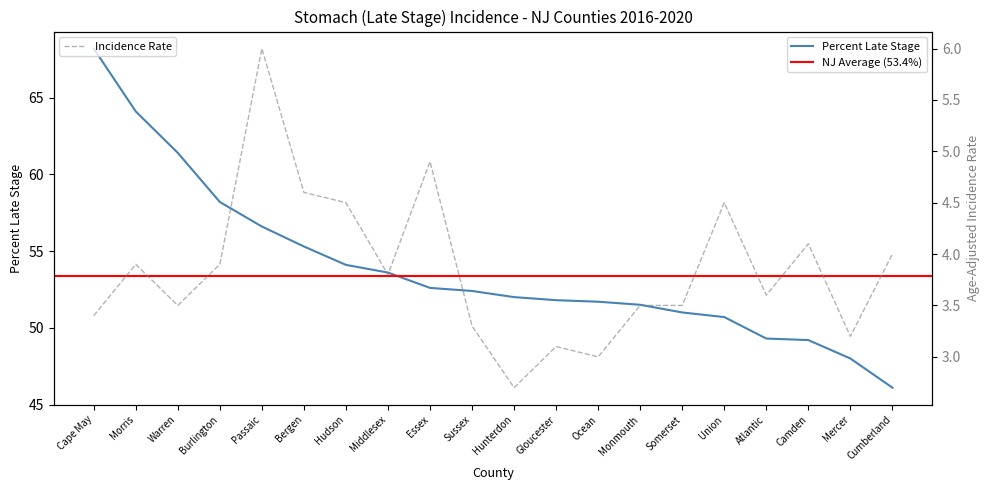

Is it true that Age-Adjusted Incidence Rate equals 0.6 at Gloucester?

False